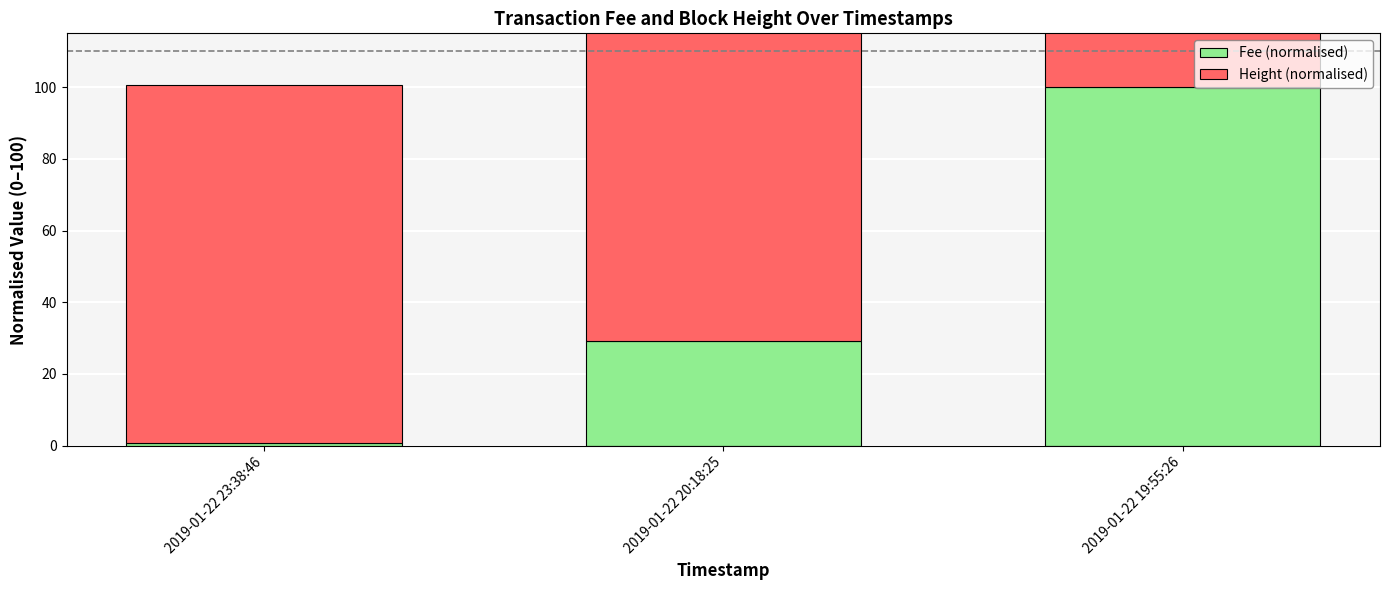

Rank the series at 2019-01-22 20:18:25 from lowest to highest value.

Fee (normalised), Height (normalised)